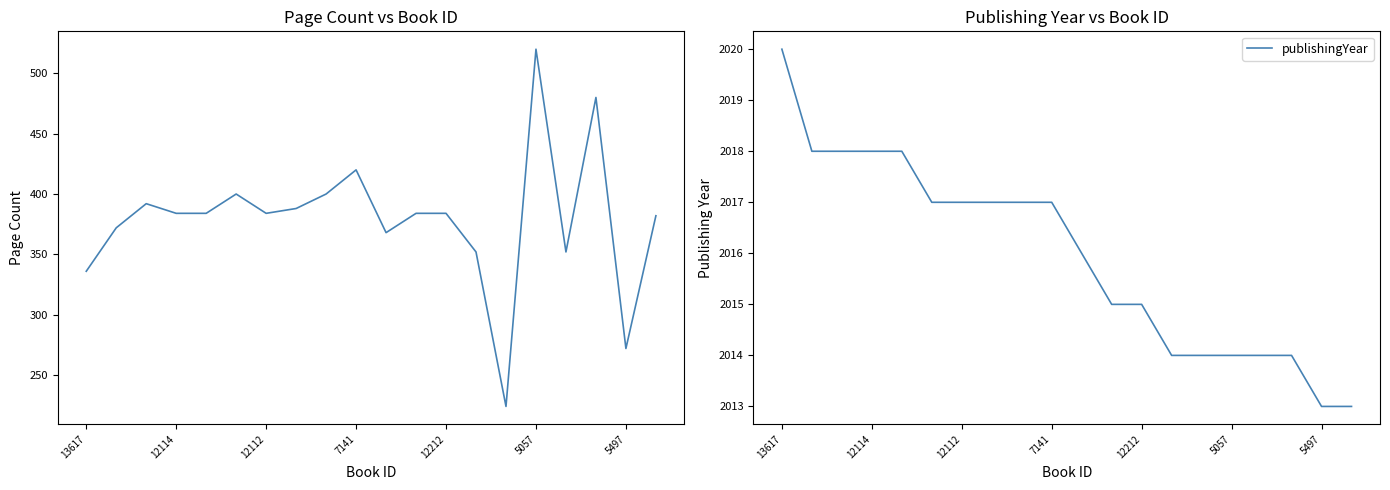

True or false: publishingYear has a value of 2020 at 13617.

True